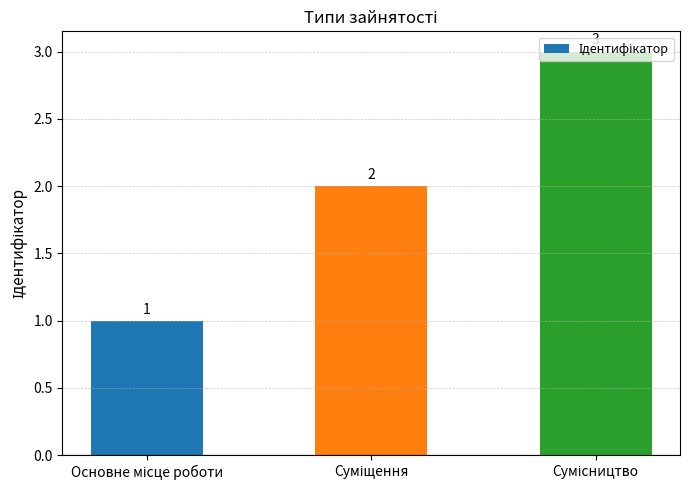

What is the greatest value displayed?

3